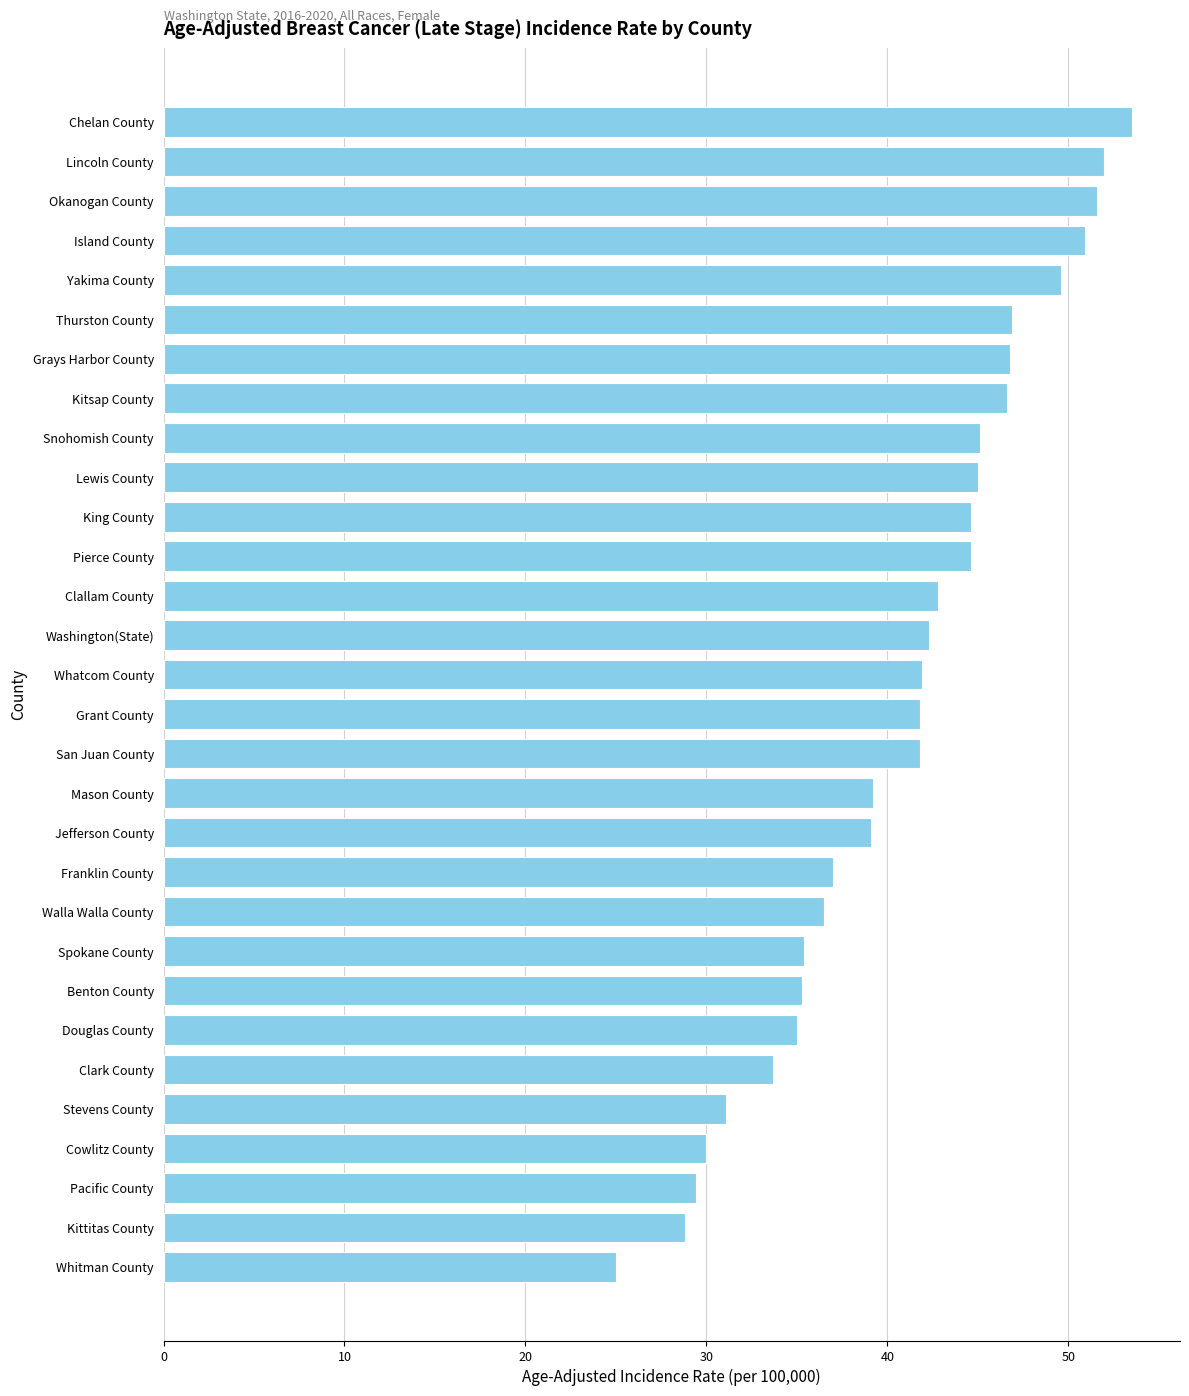

Which category has the highest value across all series?

Chelan County